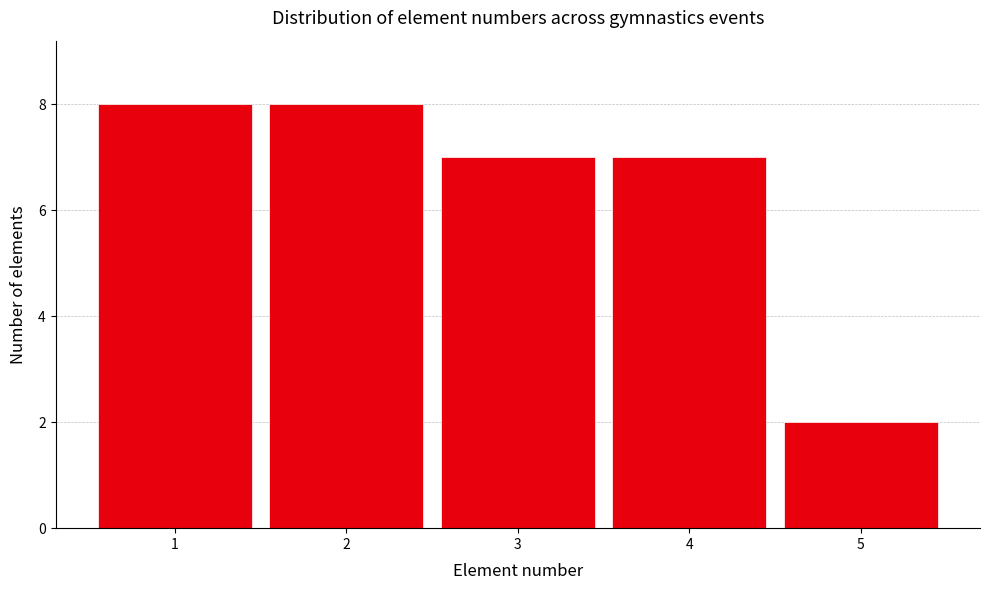

Reading left to right, extract all data points from this chart.

1=8	2=8	3=7	4=7	5=2